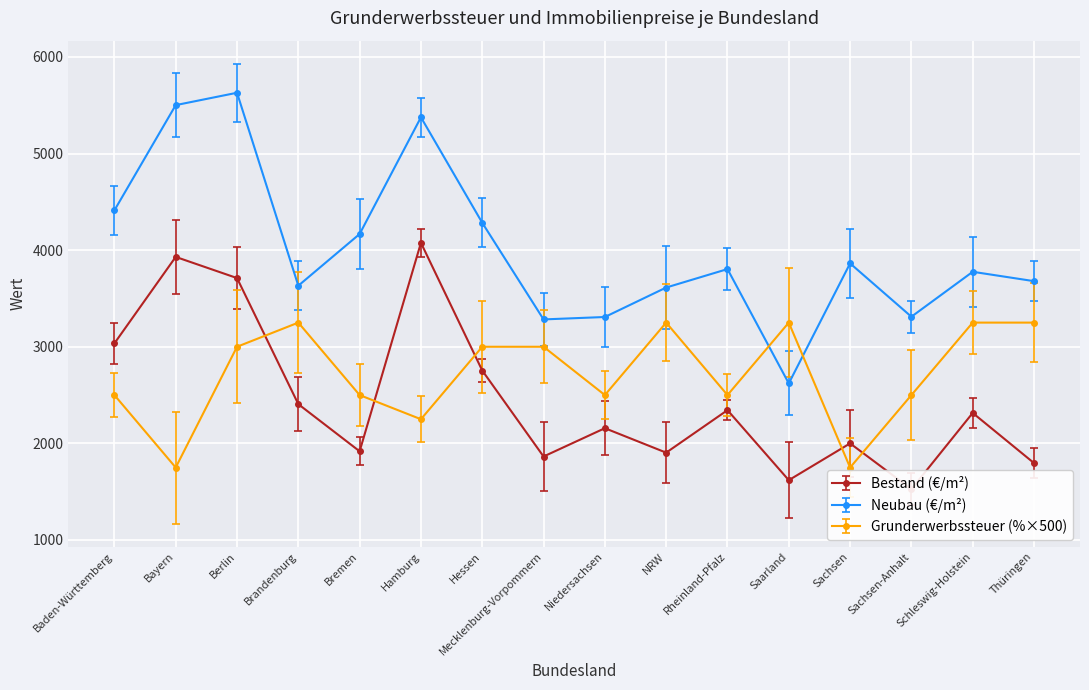

What is the difference between the maximum and minimum values in the Neubau (€/m²) series?

3008